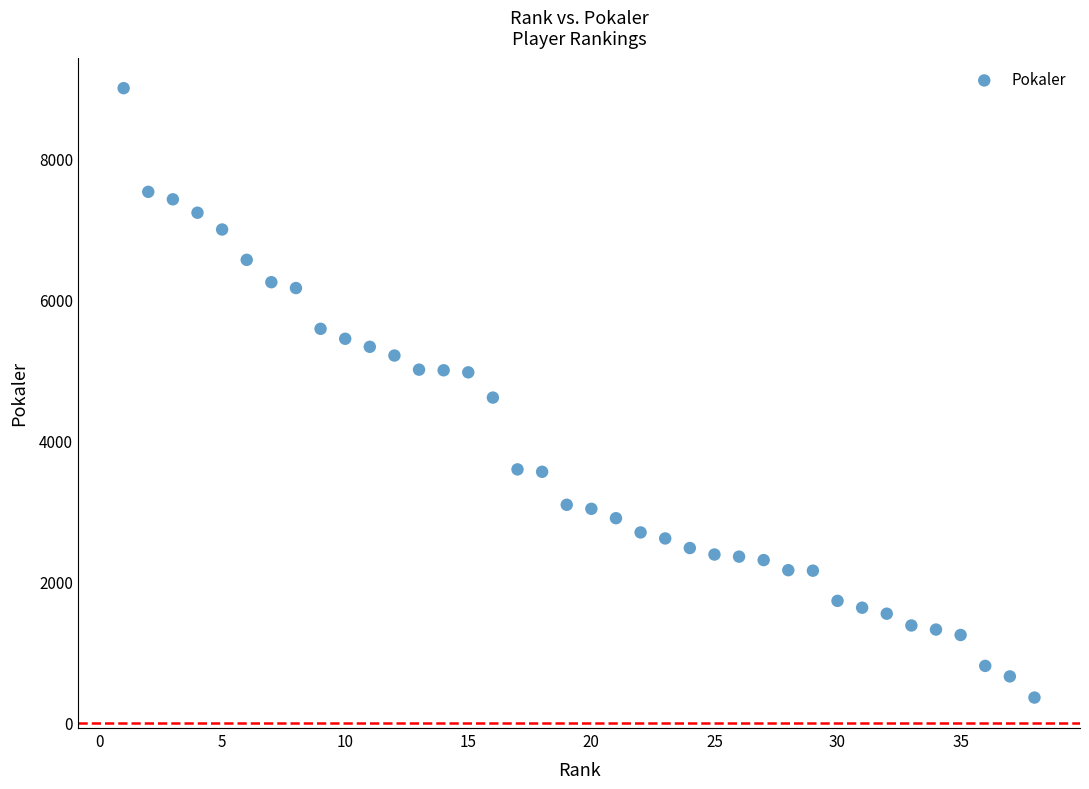

What is the range of X values (max minus min)?

37